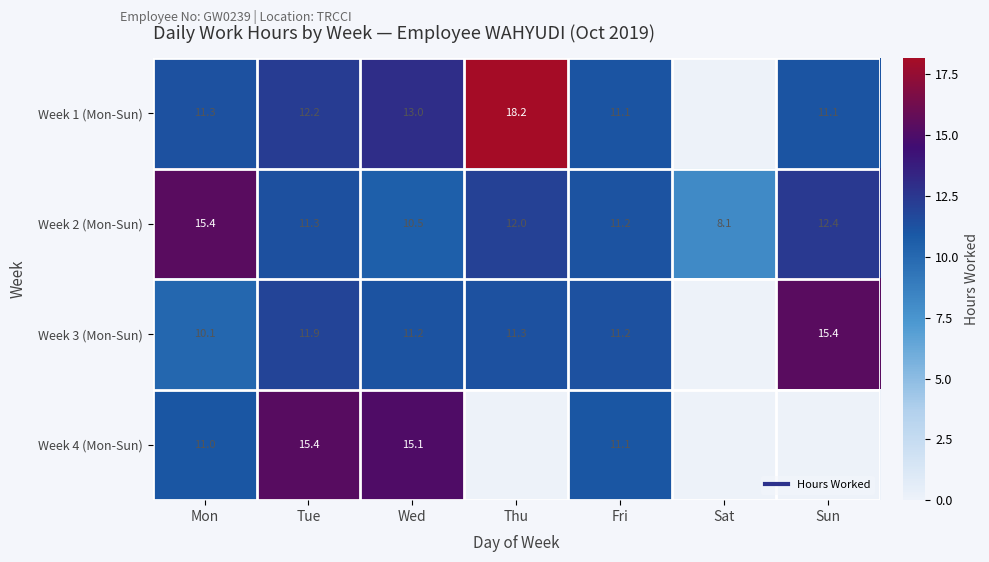

What is the sum of all Week 3 (Mon-Sun) values?

71.2